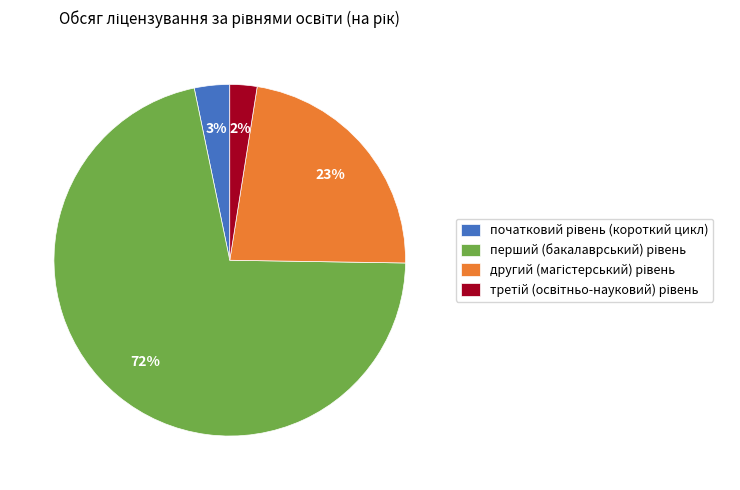

To the nearest percent, what is the average slice percentage?

25%